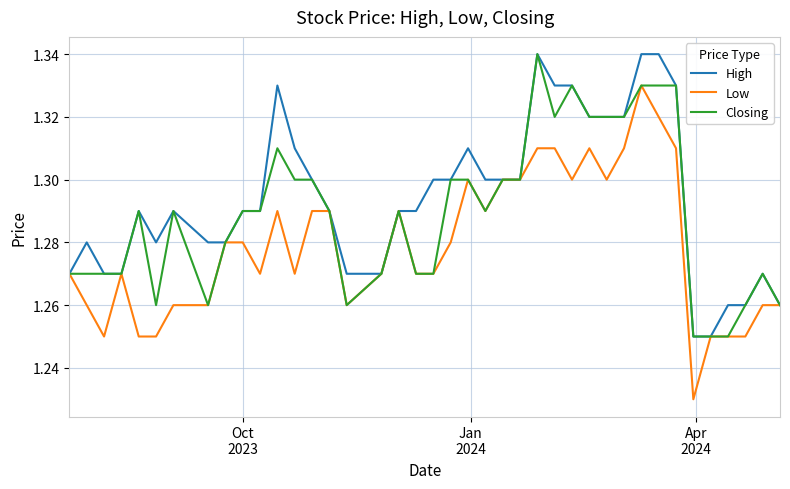

Which series has the largest total across all categories?

High